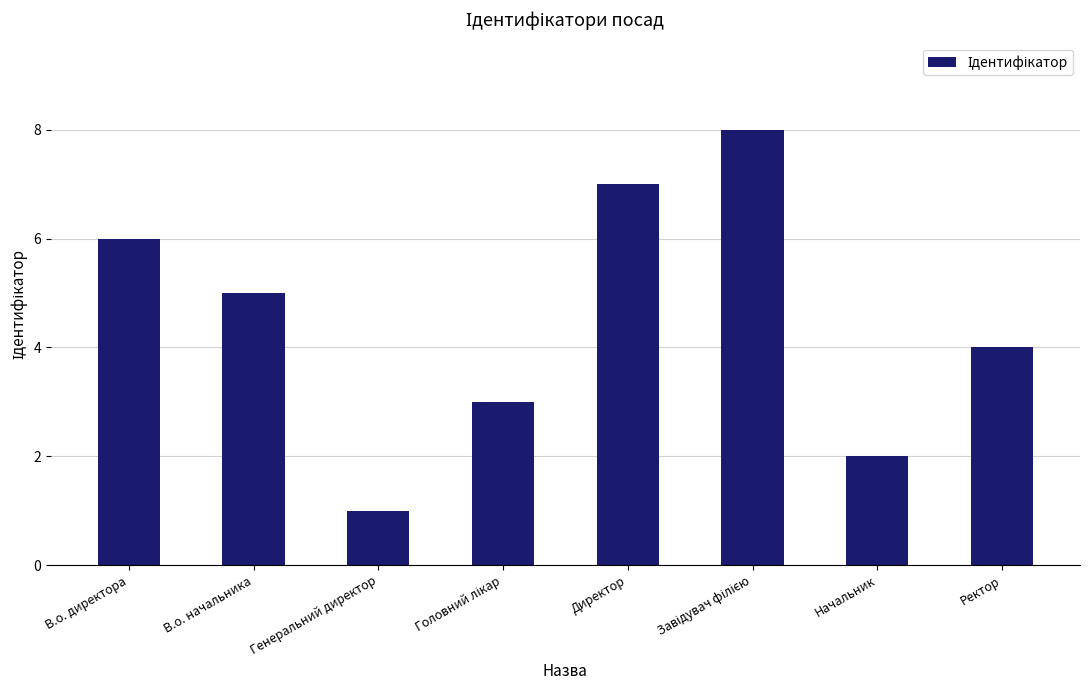

The chart shows a value of 5 at В.о. начальника. True or false?

True